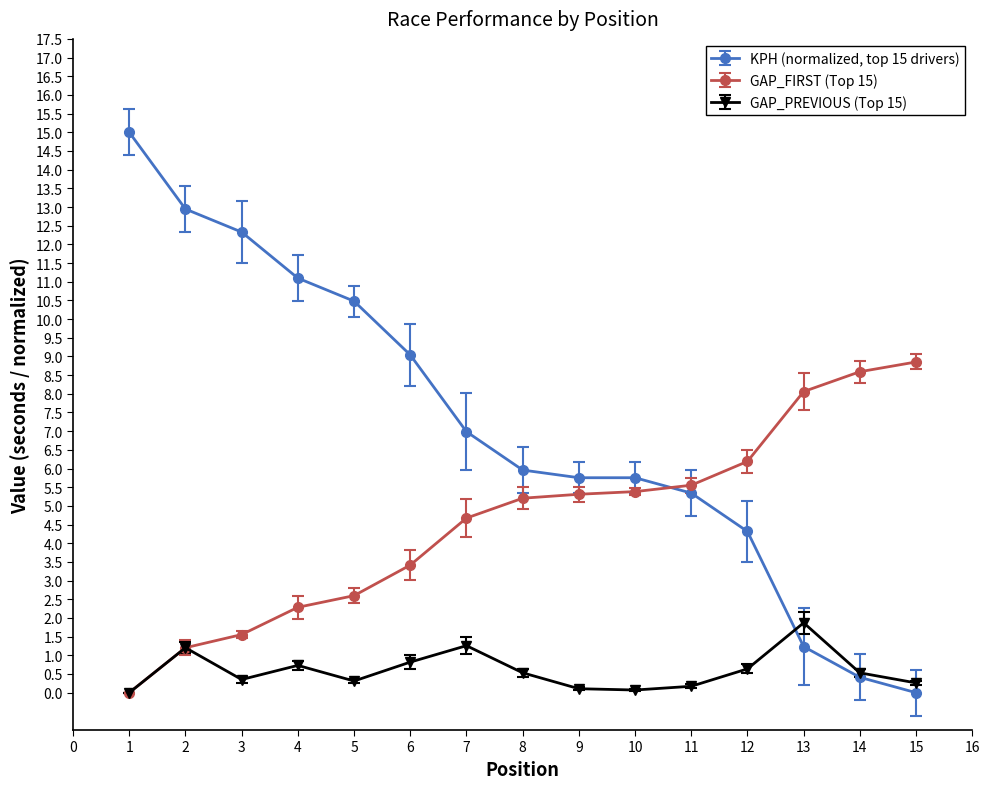

Which series has the largest total across all categories?

KPH (normalized, top 15 drivers)